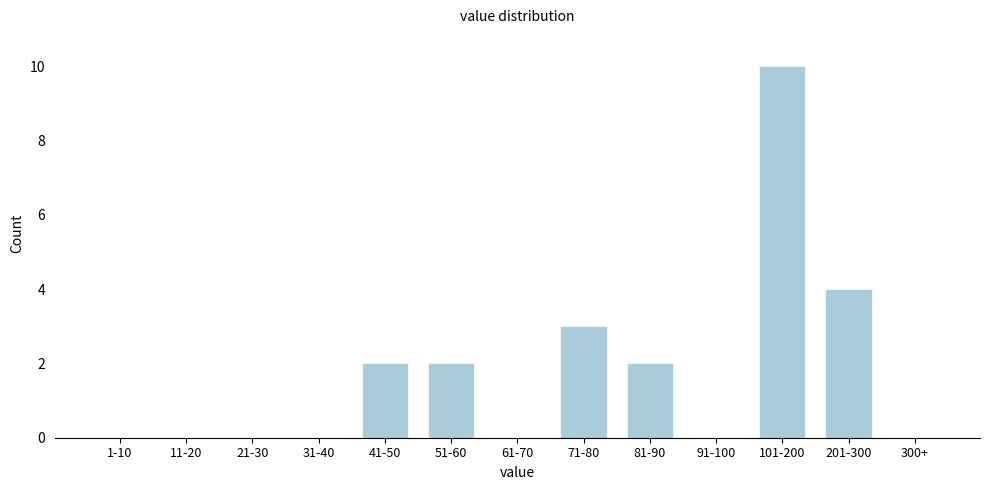

Reading left to right, extract all data points from this chart.

1-10=0	11-20=0	21-30=0	31-40=0	41-50=2	51-60=2	61-70=0	71-80=3	81-90=2	91-100=0	101-200=10	201-300=4	300+=0